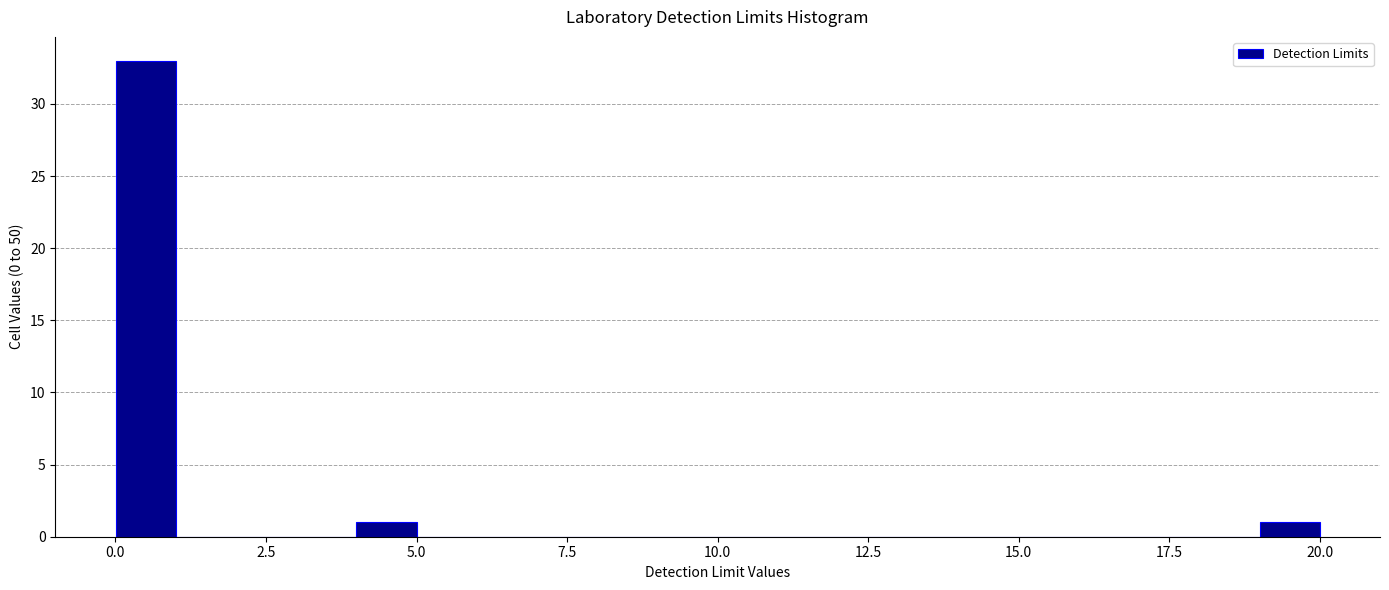

Around what value on the x-axis is the tallest bar? Give the approximate position of its centre, as read against the axis.

0.5